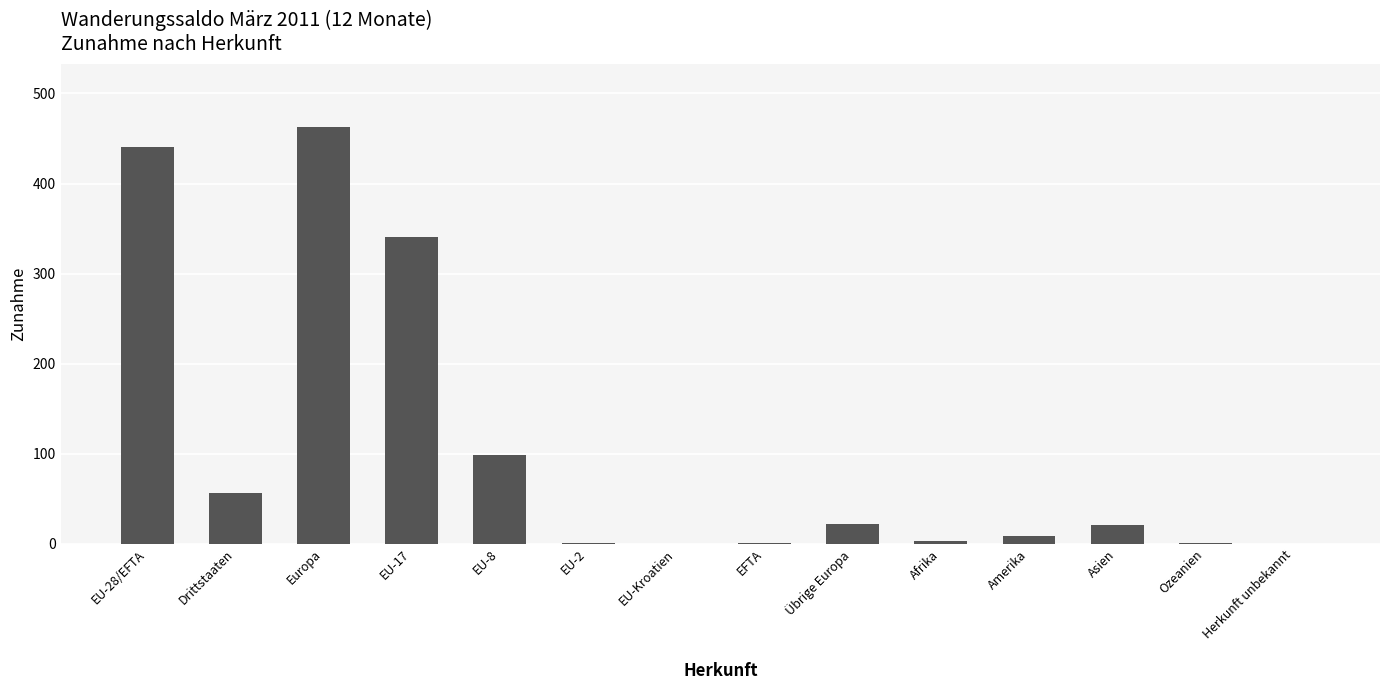

What is the average value?

104